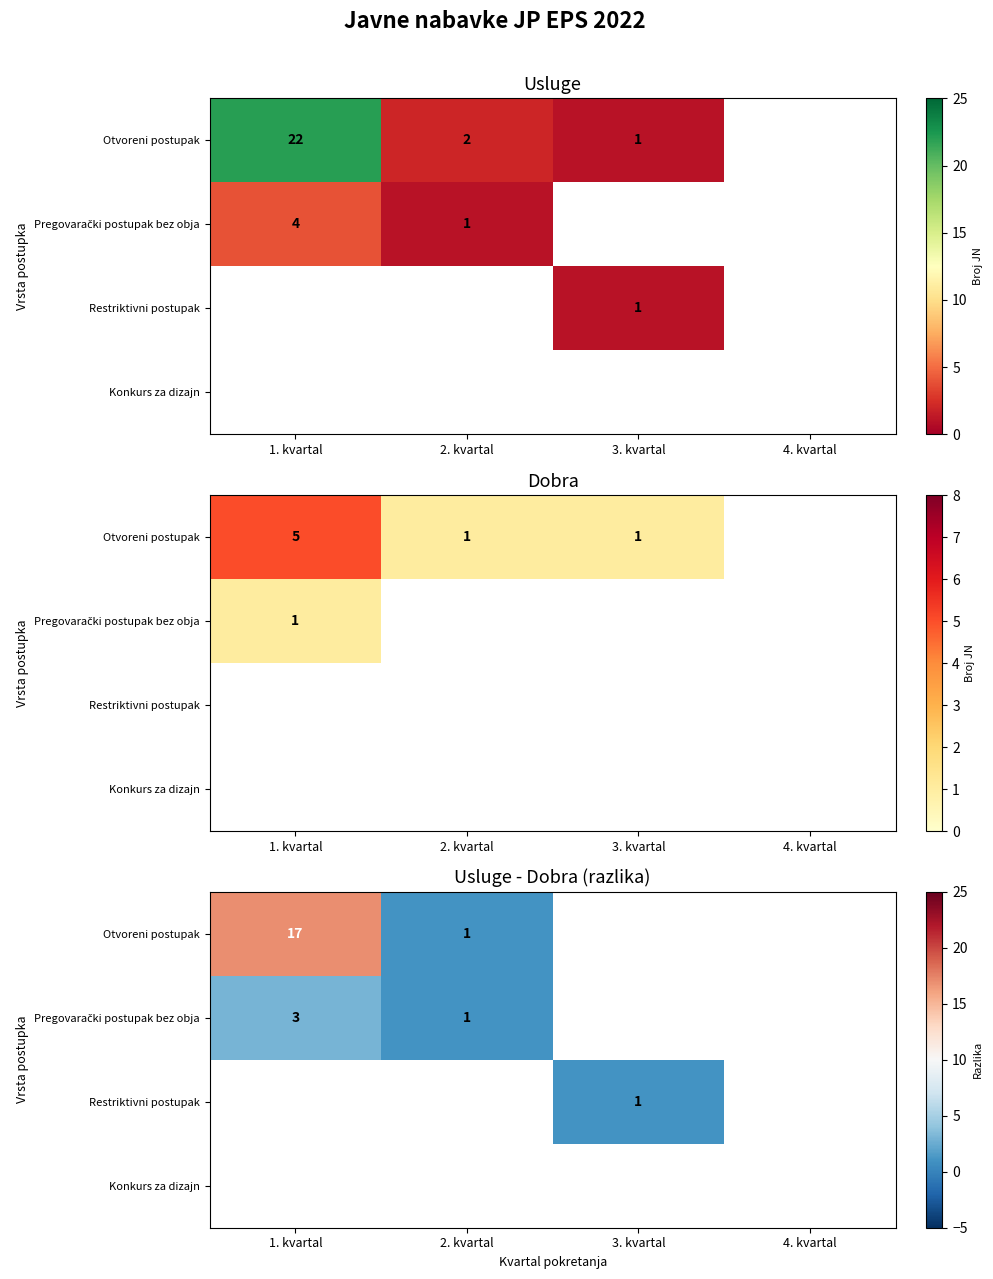

What is the maximum value for Otvoreni postupak?

17.0